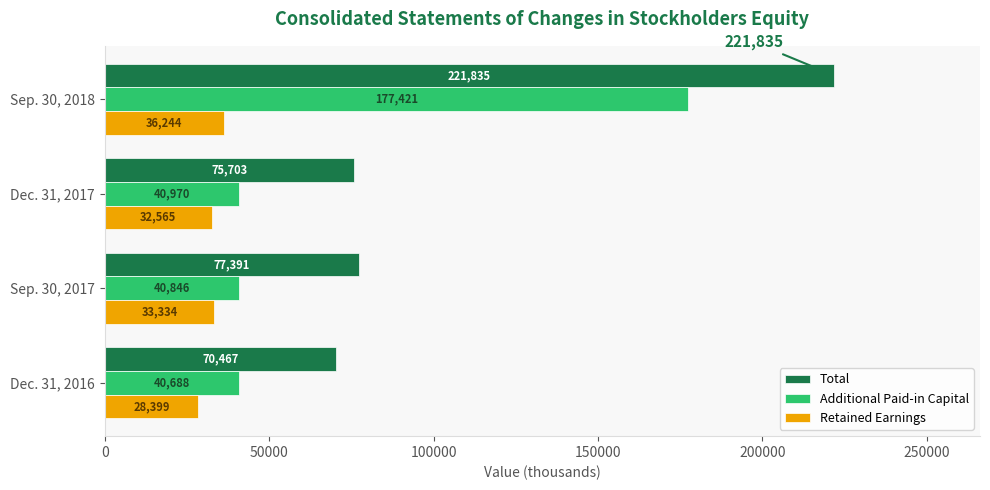

What is the spread (max minus min) of values at Dec. 31, 2017?

43138